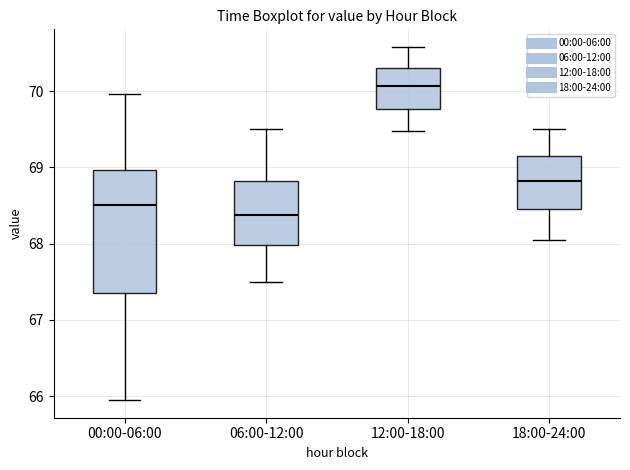

Where does the lower whisker of the box for 06:00-12:00 end on the y-axis? The values are not printed on the chart, so give them approximately, as read against the axis.

67.5